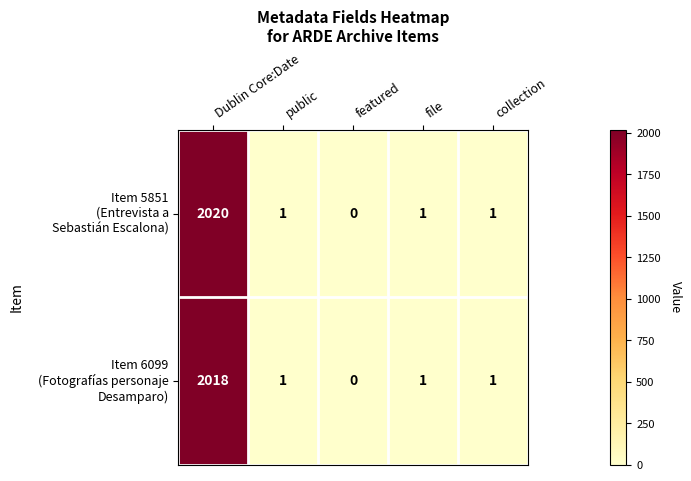

What is the greatest value displayed?

2020